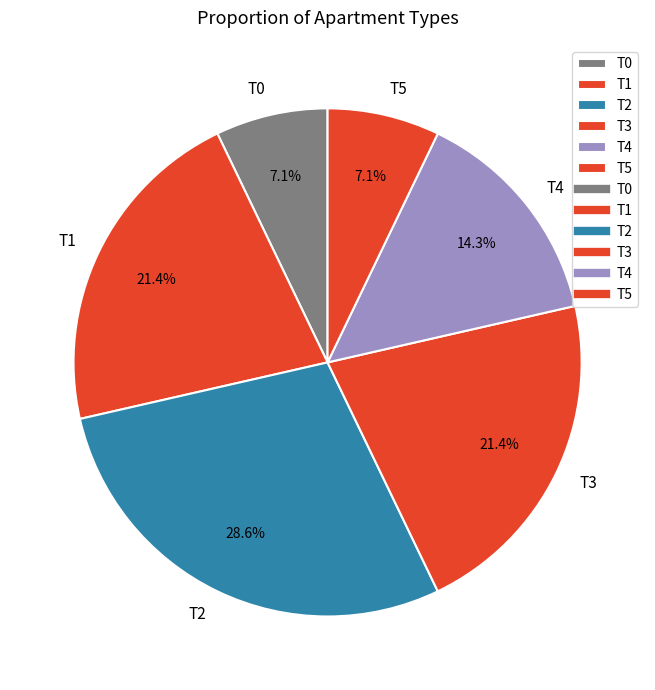

What percentage is the T3 slice, to the nearest percent?

21%